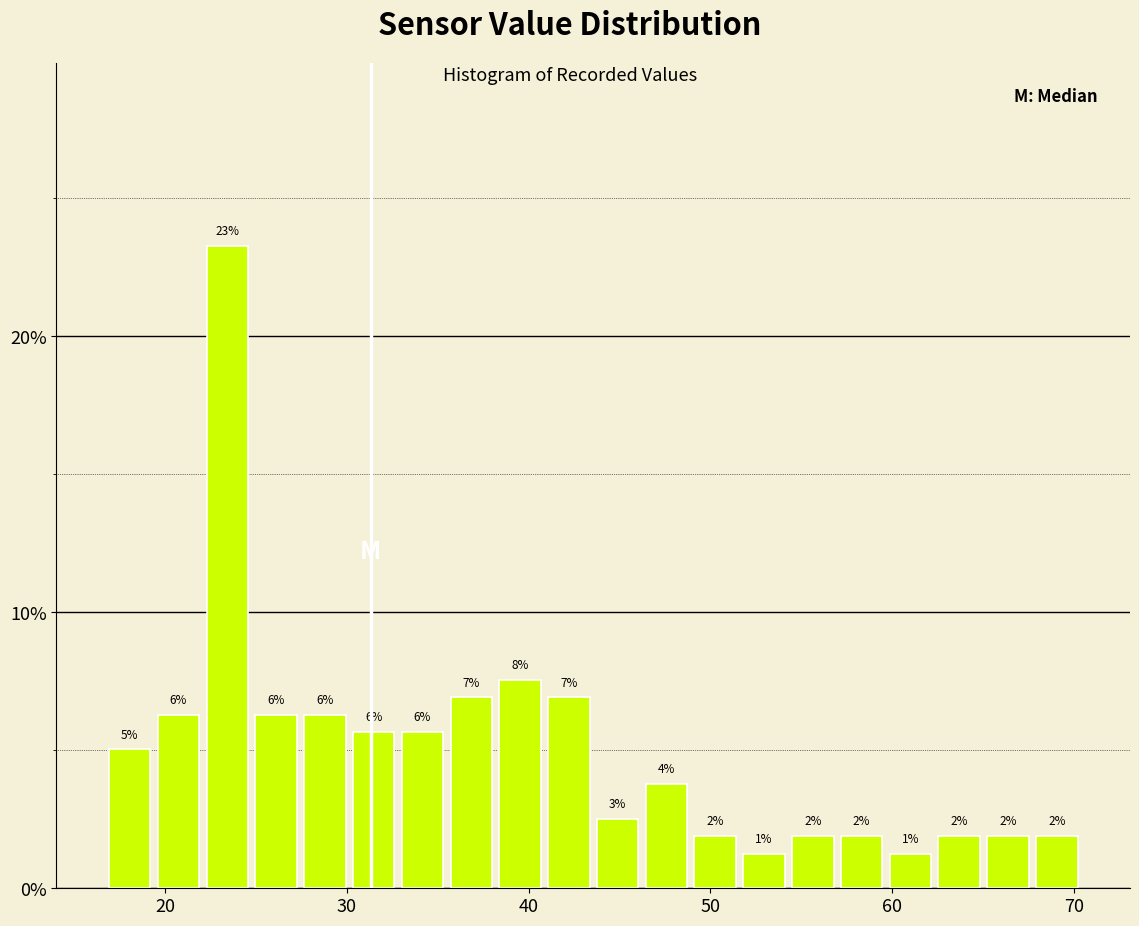

Around what value on the x-axis is the tallest bar? Give the approximate position of its centre, as read against the axis.

23